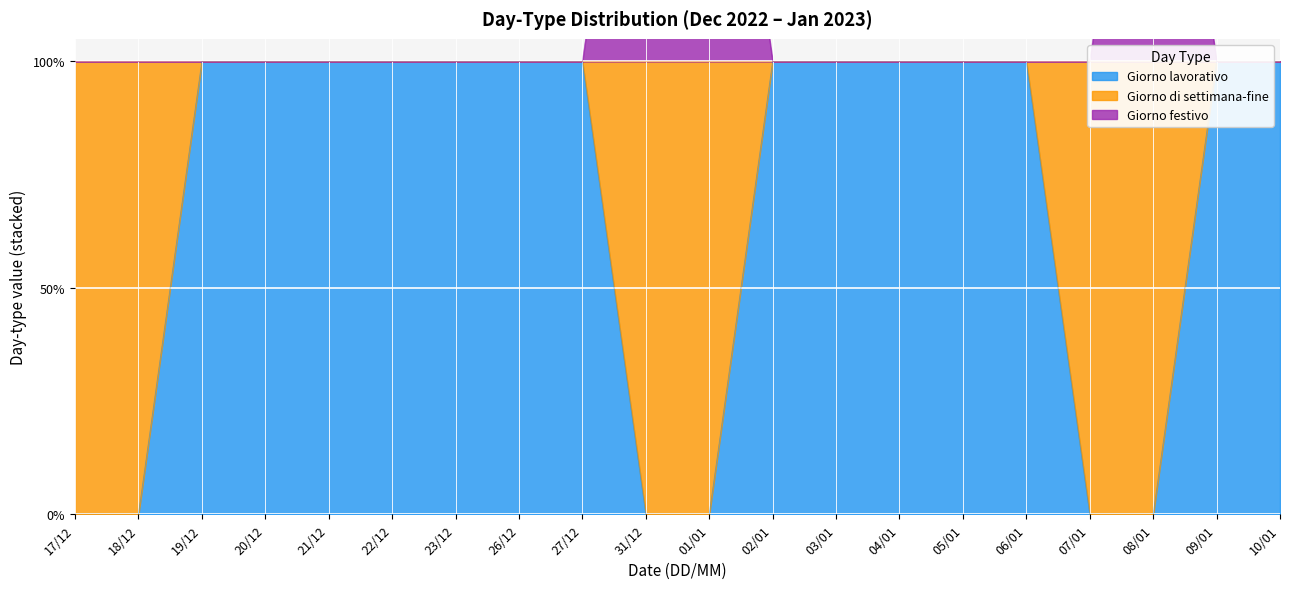

In Giorno festivo, how many points are higher than both neighbors (excluding endpoints)?

1